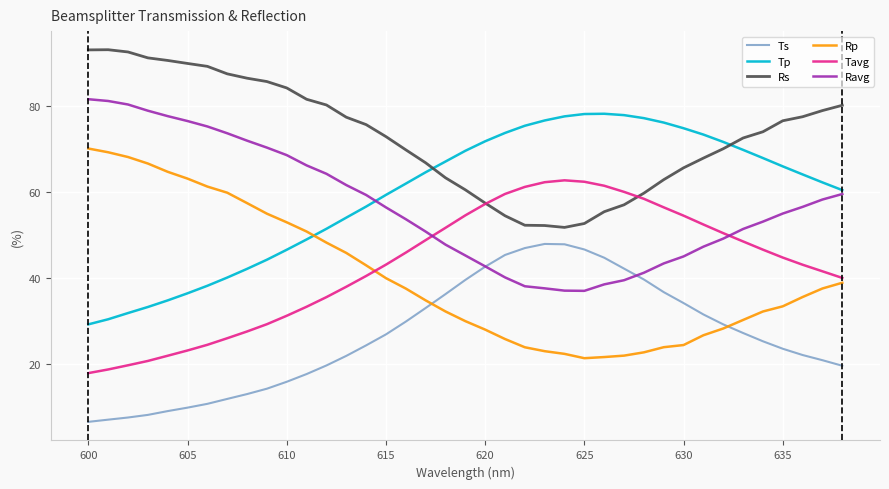

True or false: Rs and Ravg cross at least once.

False